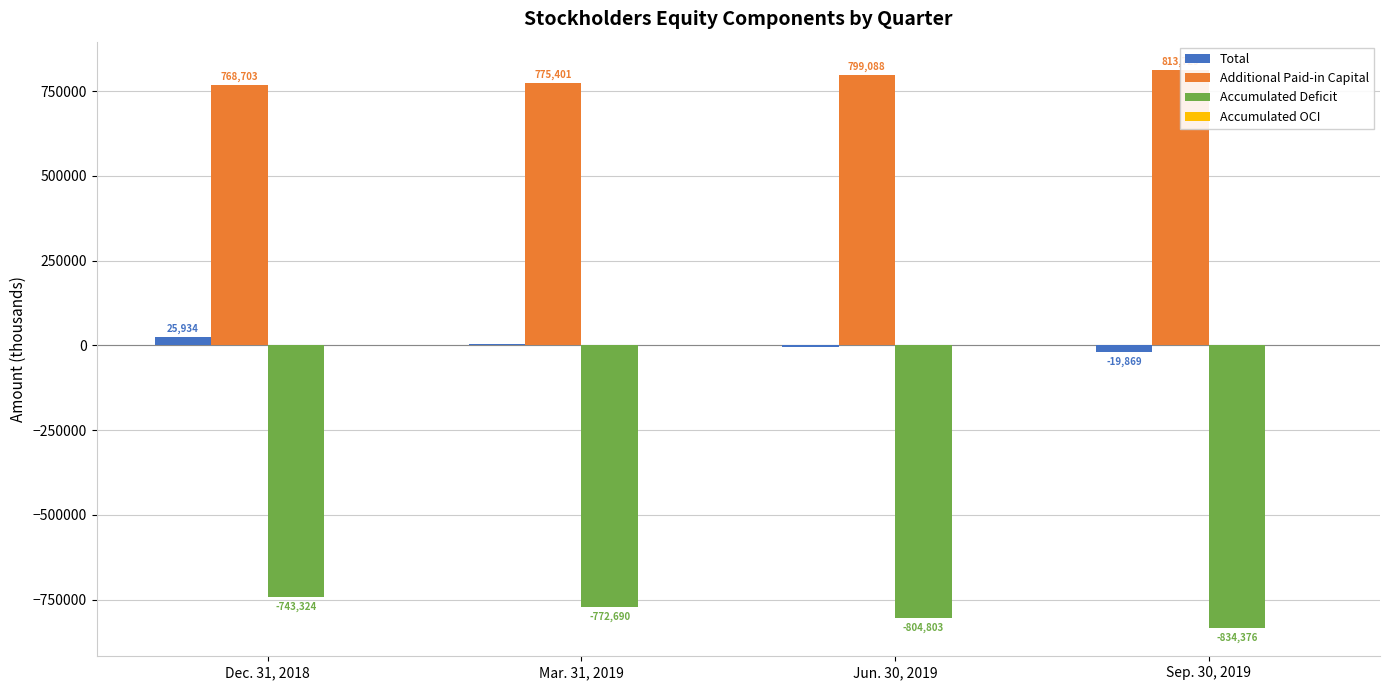

Which label corresponds to the largest value in the chart?

Sep. 30, 2019